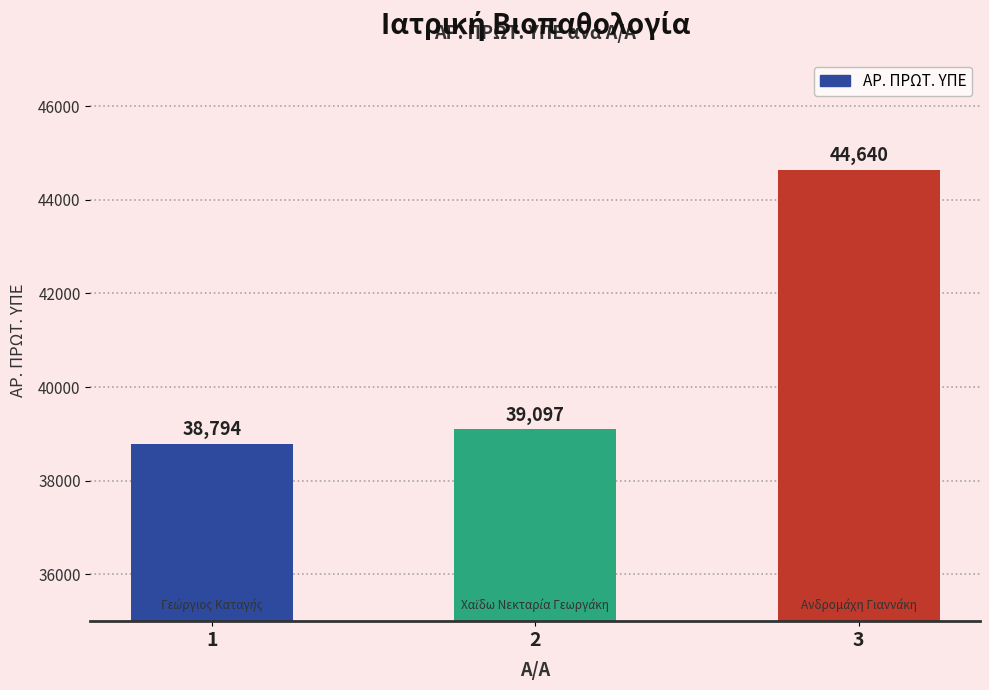

True or false: the data shows 39097 at 2.

True